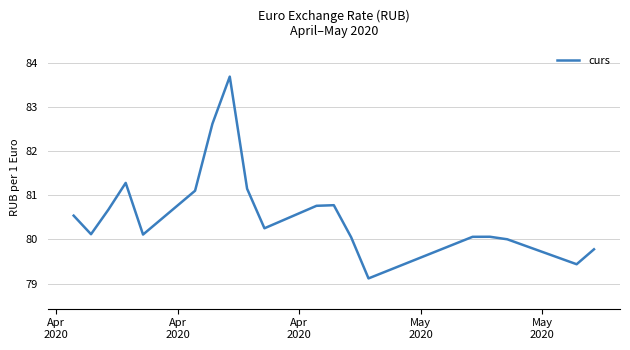

What is the maximum value shown in the chart?

83.7